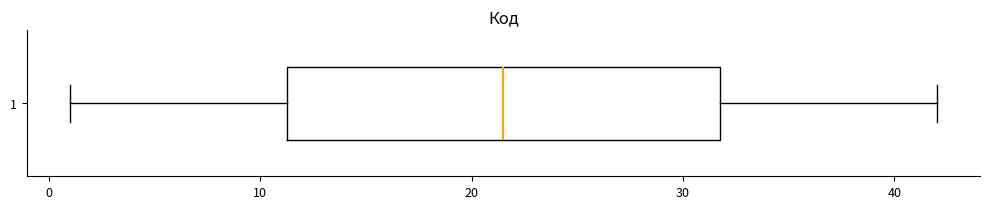

Transcribe this box plot: give where the median line is, the range the box spans, and where the two whiskers end, as read against the x-axis. The values are not printed on the chart, so give them approximately, as read against the axis.

median 22, box 11 to 32, whiskers 1 to 42